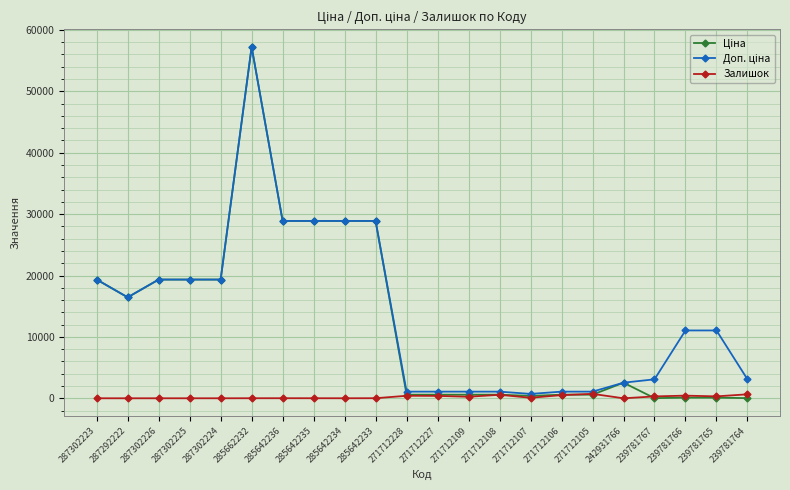

What is the value of the Залишок point at the 3rd from the left?

7.0